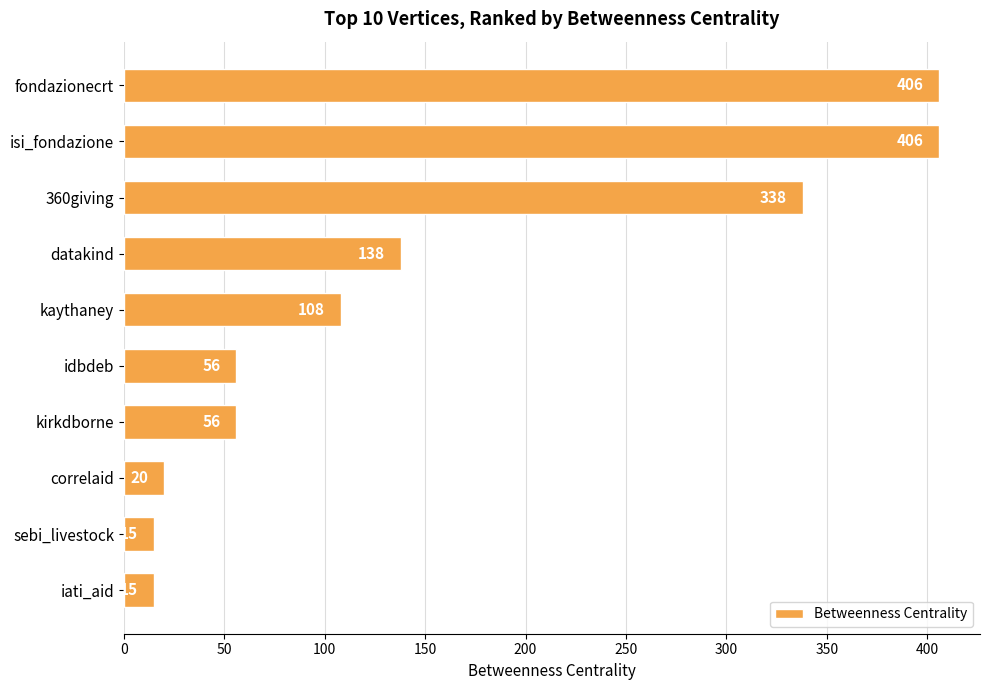

True or false: the data shows 338 at 360giving.

True